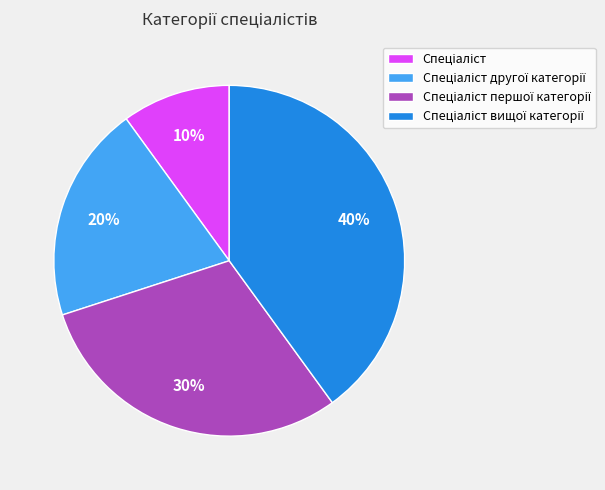

To the nearest percent, what is the difference between the largest and smallest slice percentages?

30%